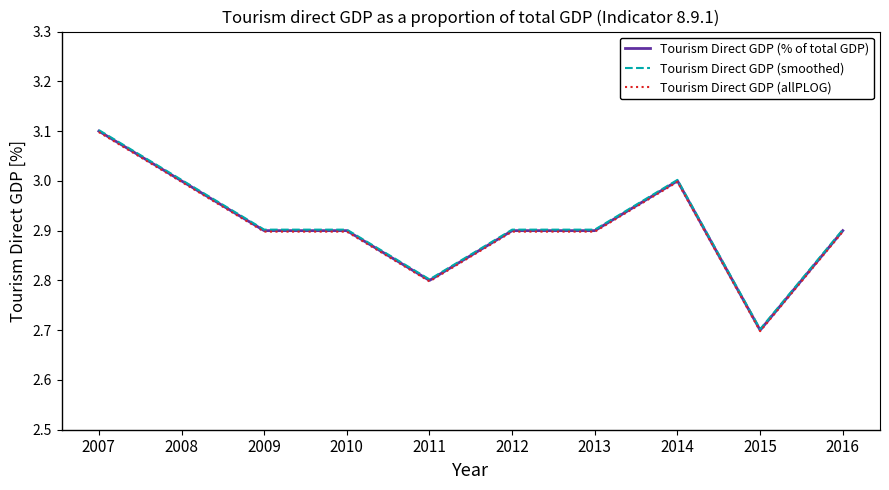

What is the difference between the maximum and minimum values in the Tourism Direct GDP (% of total GDP) series?

0.4